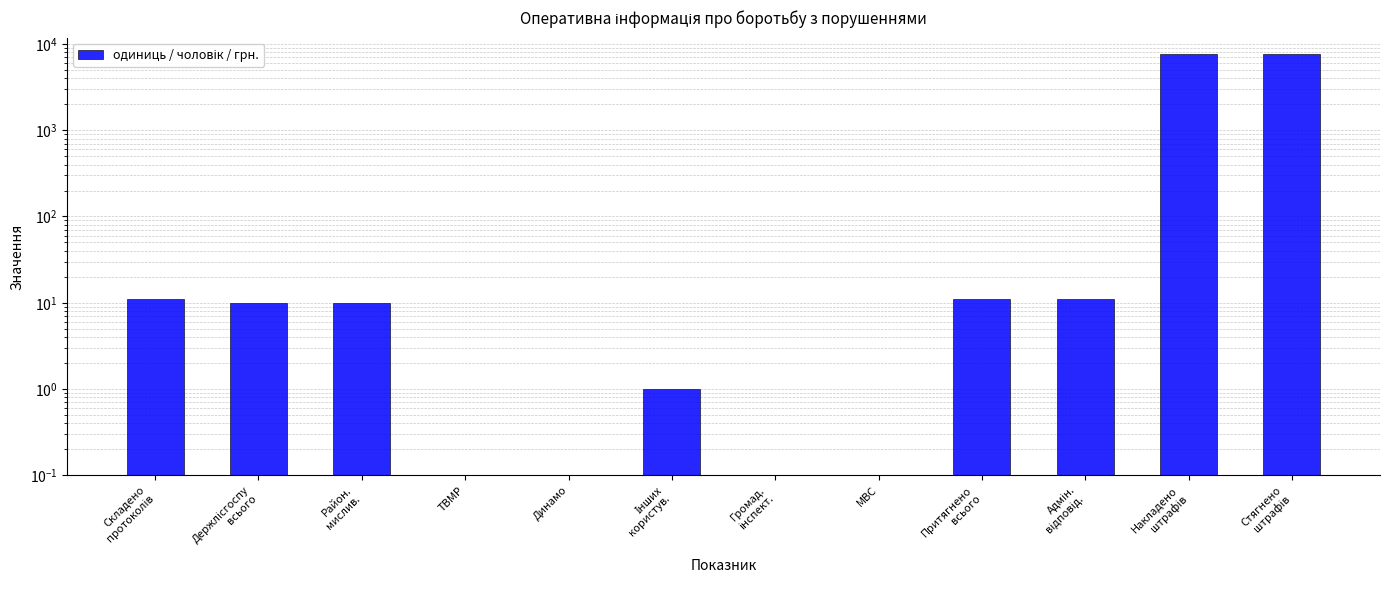

Are the bars horizontal?

No